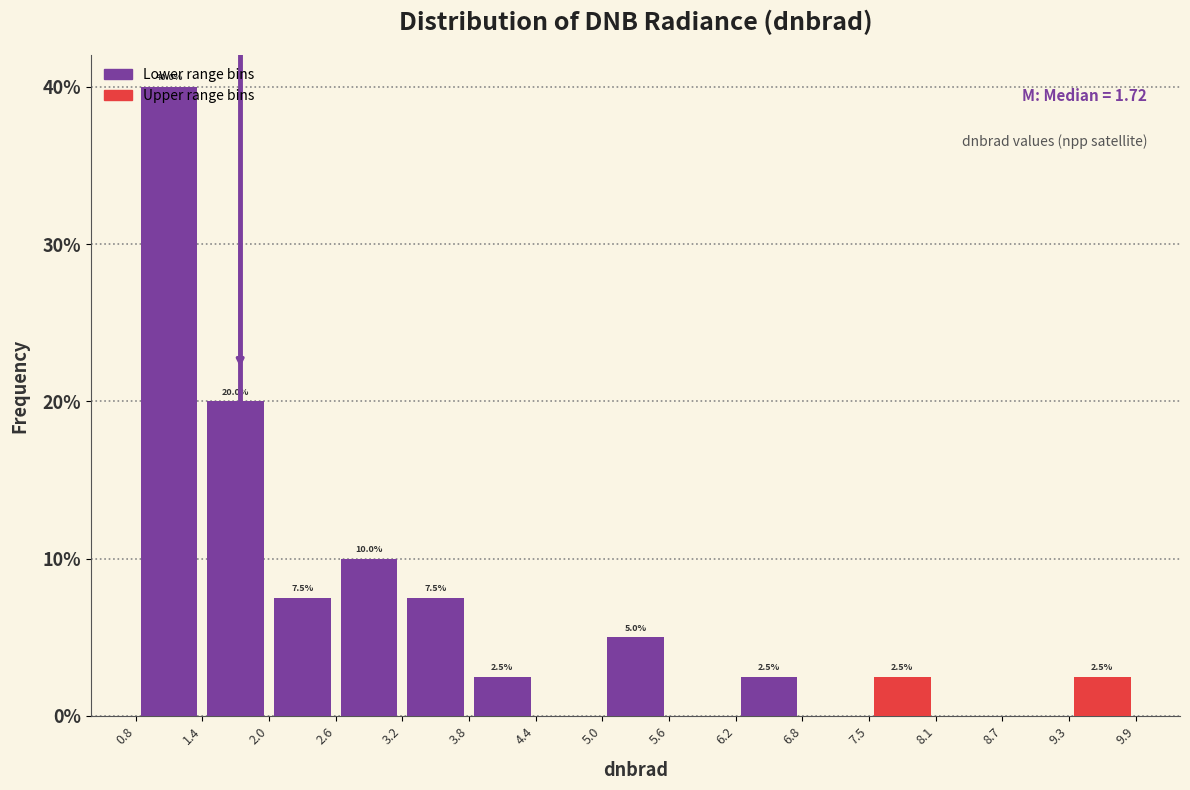

Which range on the x-axis has the tallest bar?

0.8 to 1.4